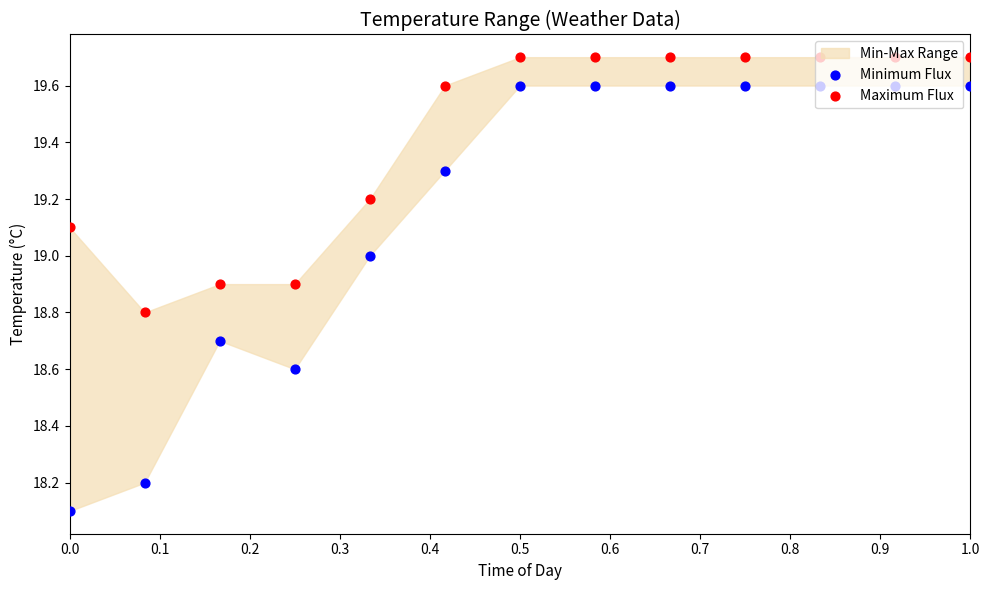

What is the total value across all series at 0.4?

38.2